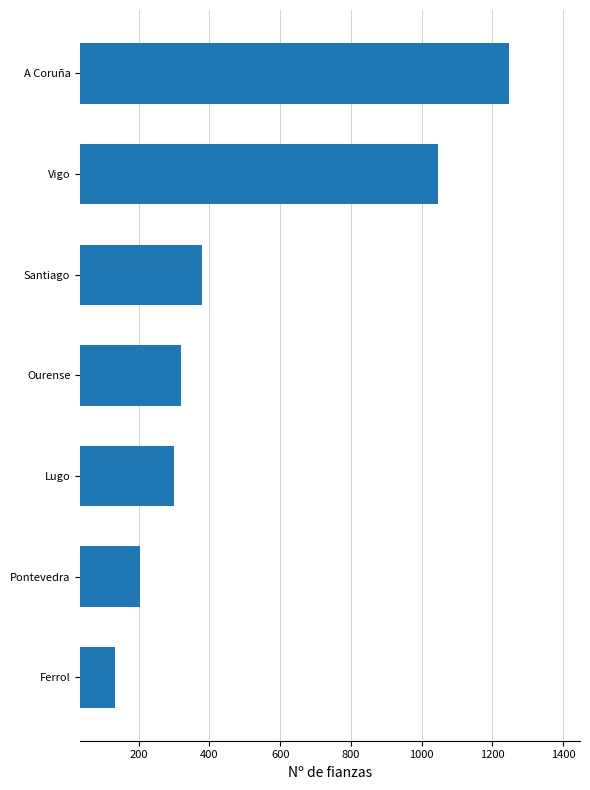

Is it true that the value at A Coruña is 453?

False